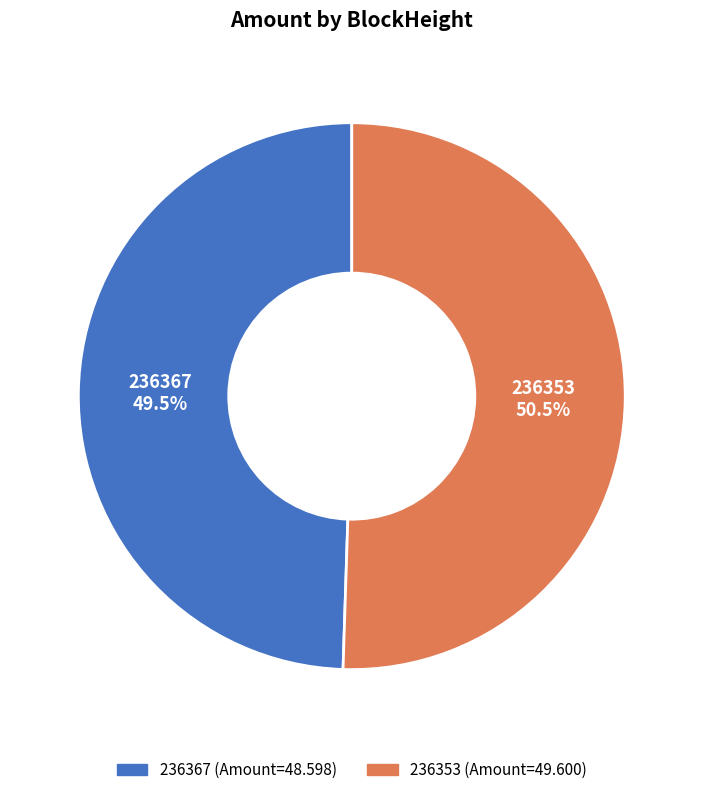

What percentage is NOT represented by 236367?

50.5%